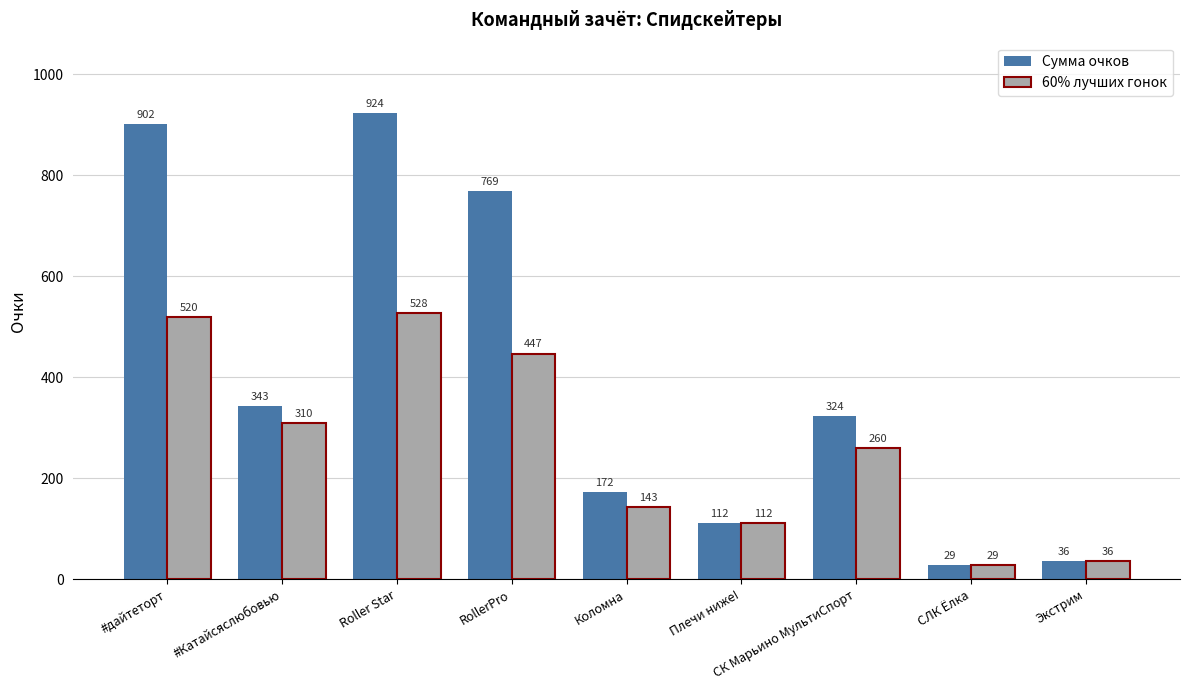

Rank the series at RollerPro from lowest to highest value.

60% лучших гонок, Сумма очков